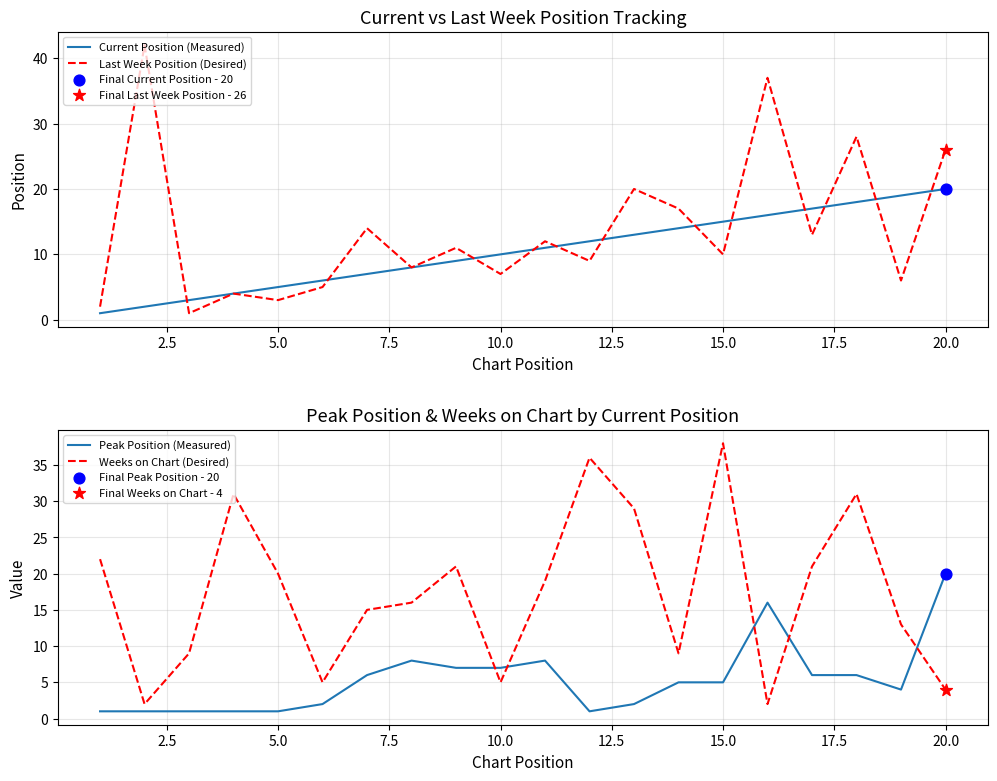

At how many categories does at least one series exceed 11?

17